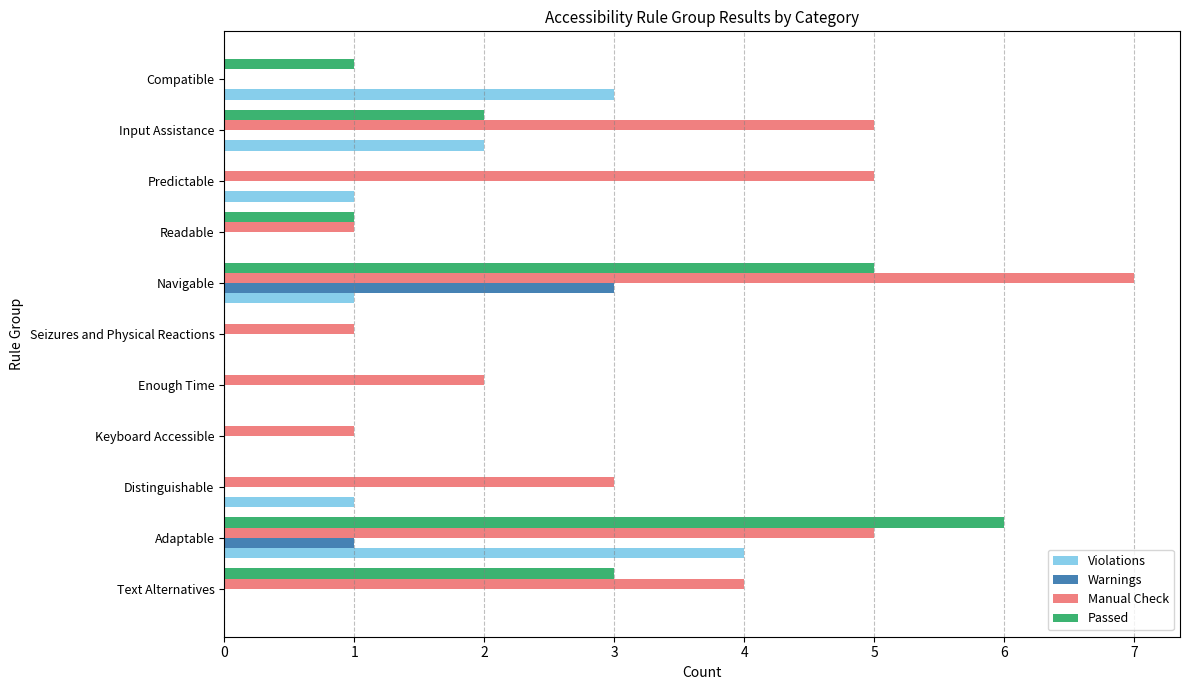

Which series has the largest total across all categories?

Manual Check